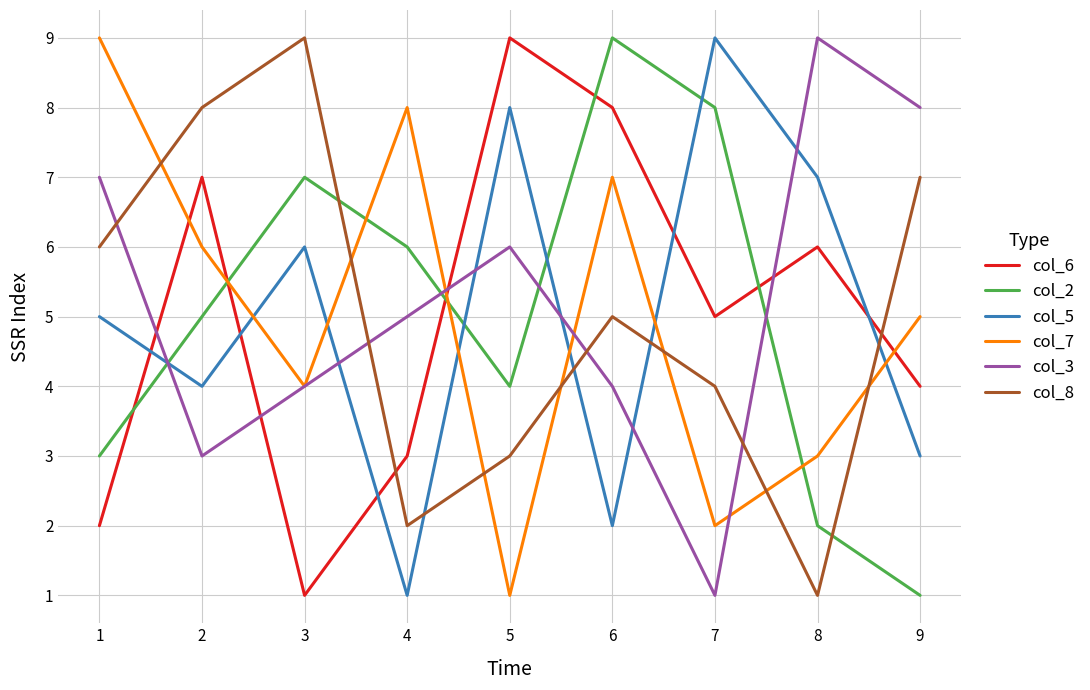

The value of col_5 at 7 is 4. True or false?

False